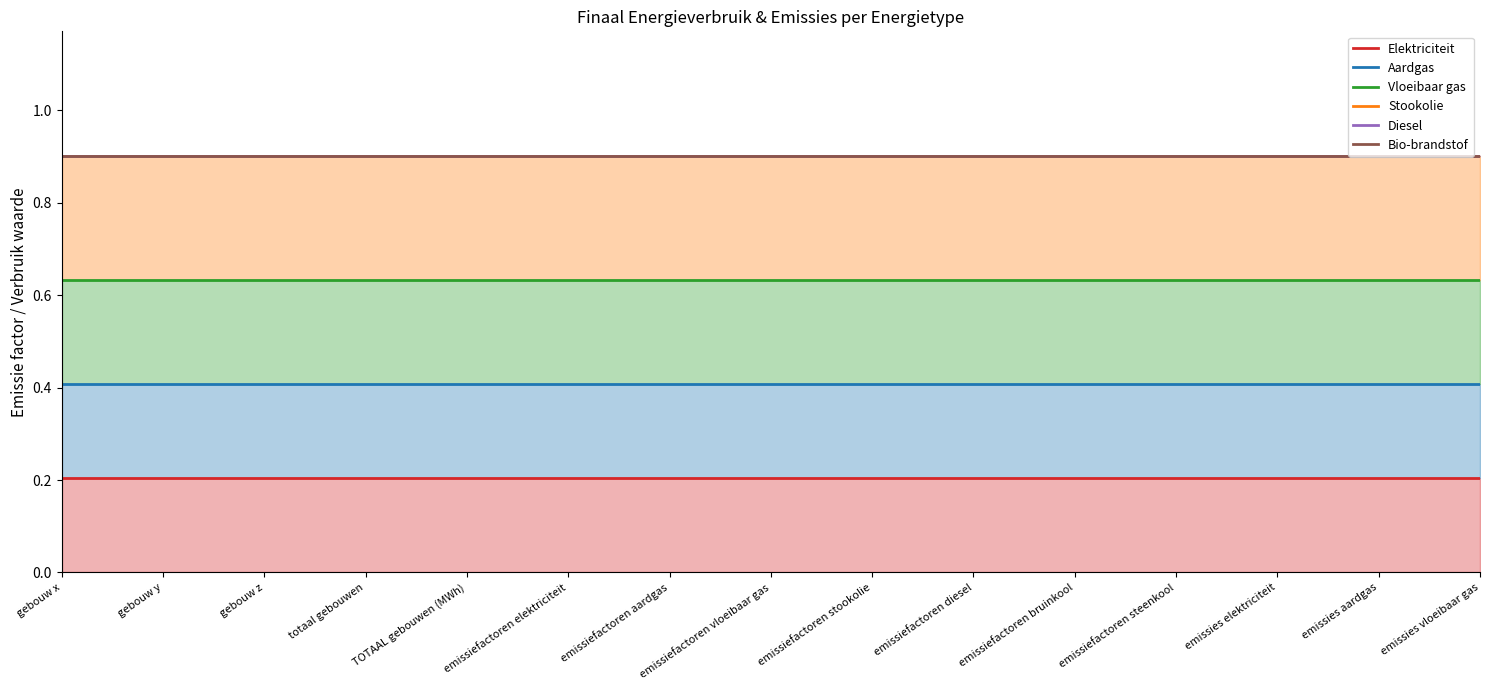

The value of Elektriciteit at TOTAAL gebouwen (MWh) is 0.3. True or false?

False